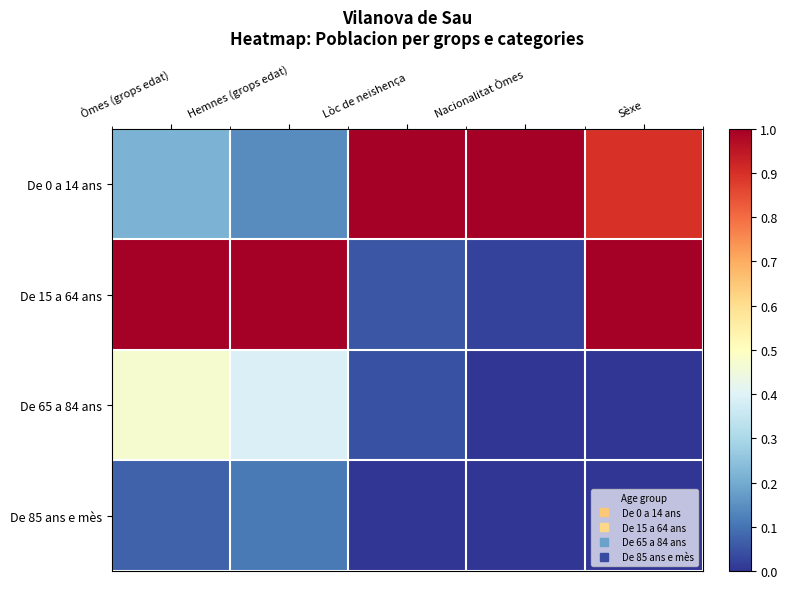

At which category is the sum across all series the highest?

Sèxe